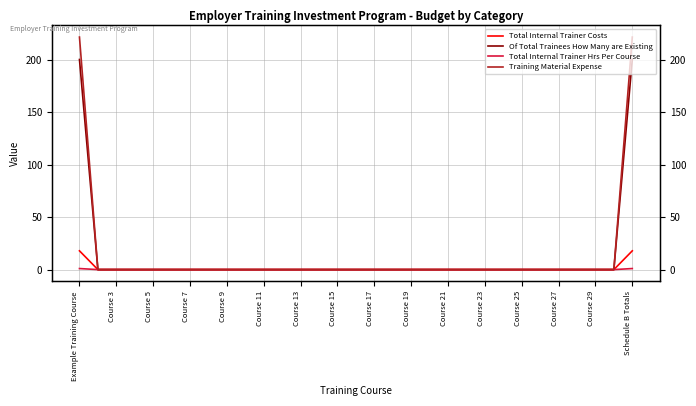

True or false: Training Material Expense has a value of 221.4 at Schedule B Totals.

True